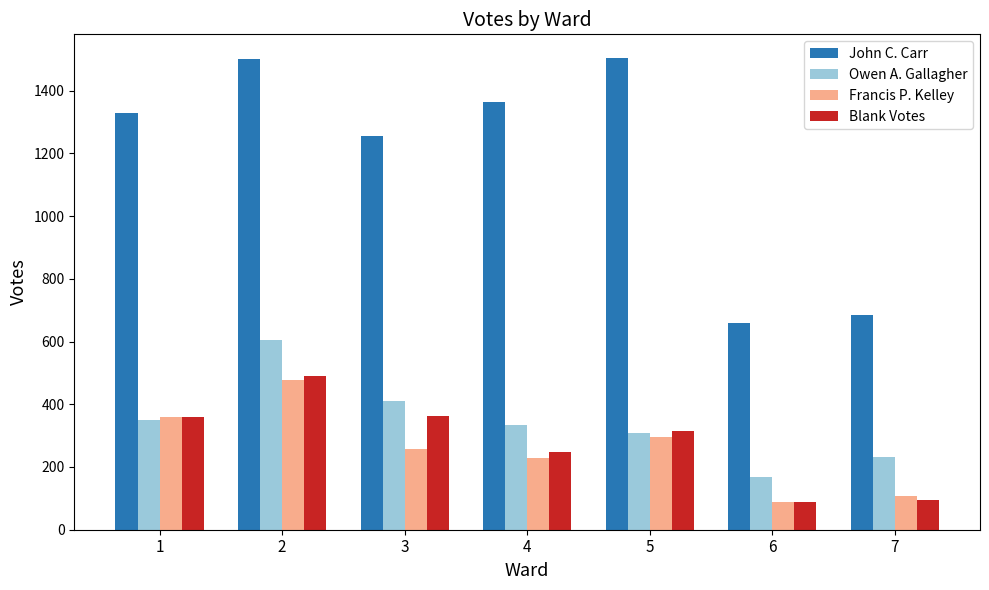

True or false: John C. Carr has a value of 458 at 6.

False